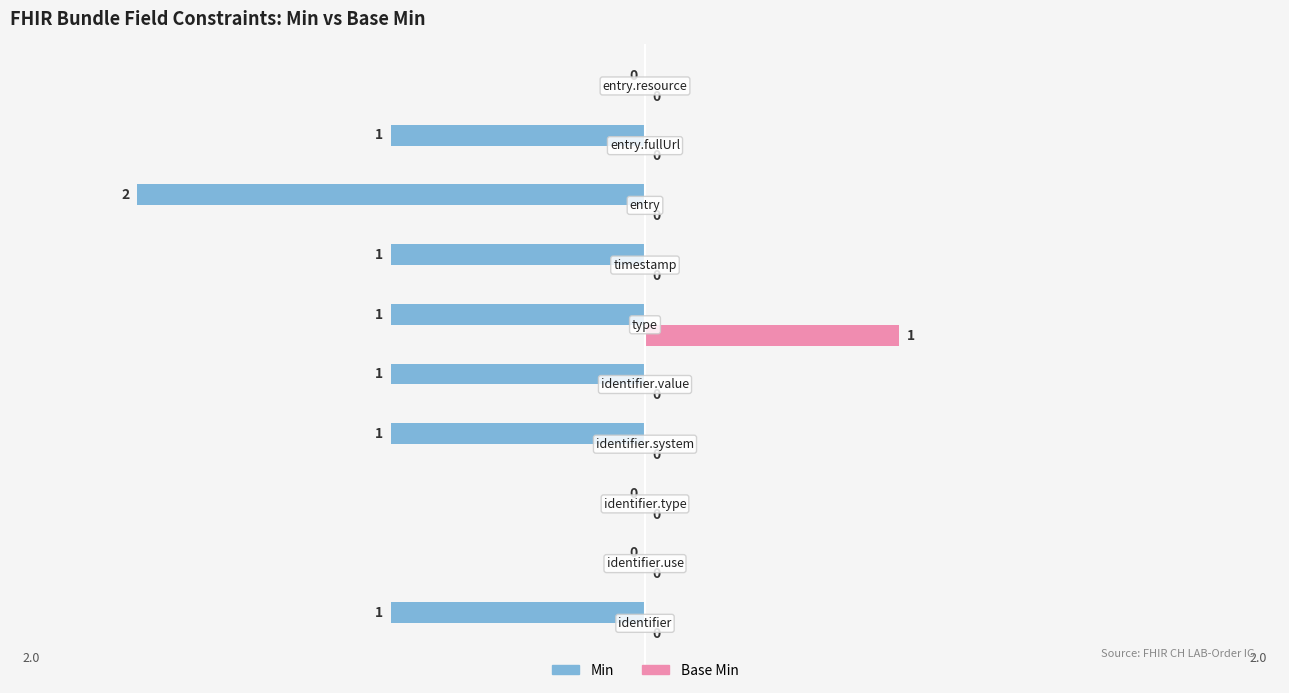

Which series has the largest total across all categories?

Base Min